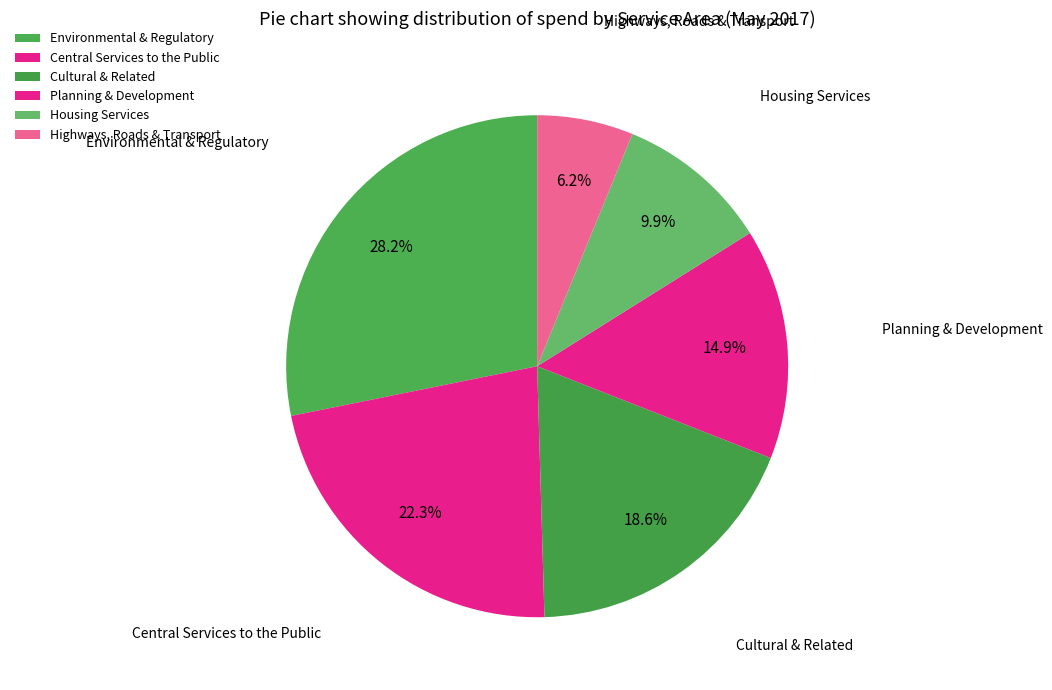

Is it true that Central Services to the Public is 22% of the pie?

True